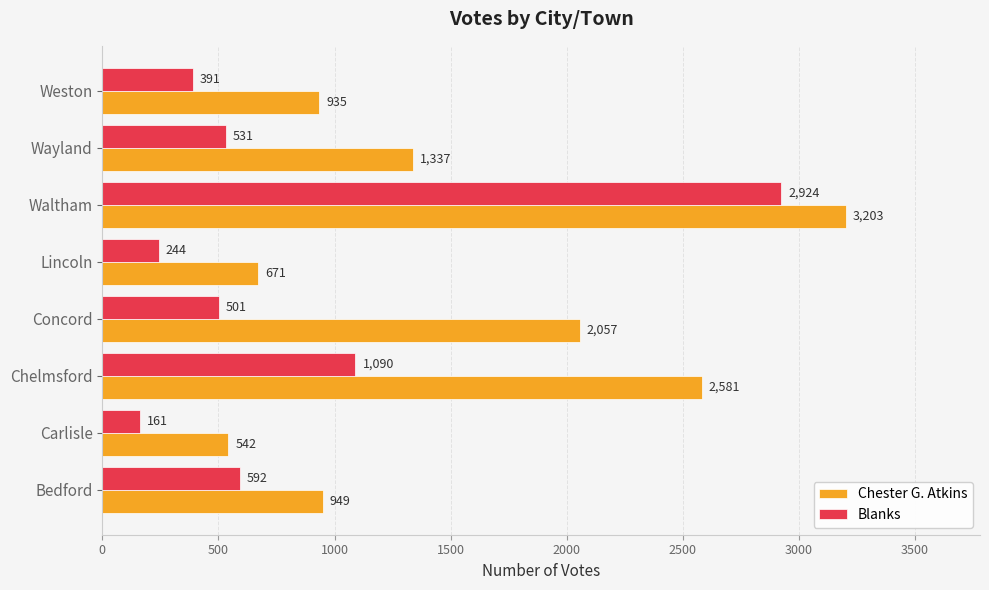

True or false: Chester G. Atkins has a value of 204 at Weston.

False